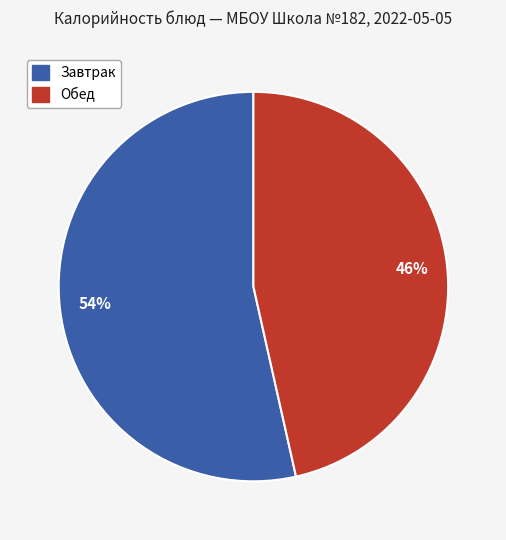

Which slice is the smallest?

Обед